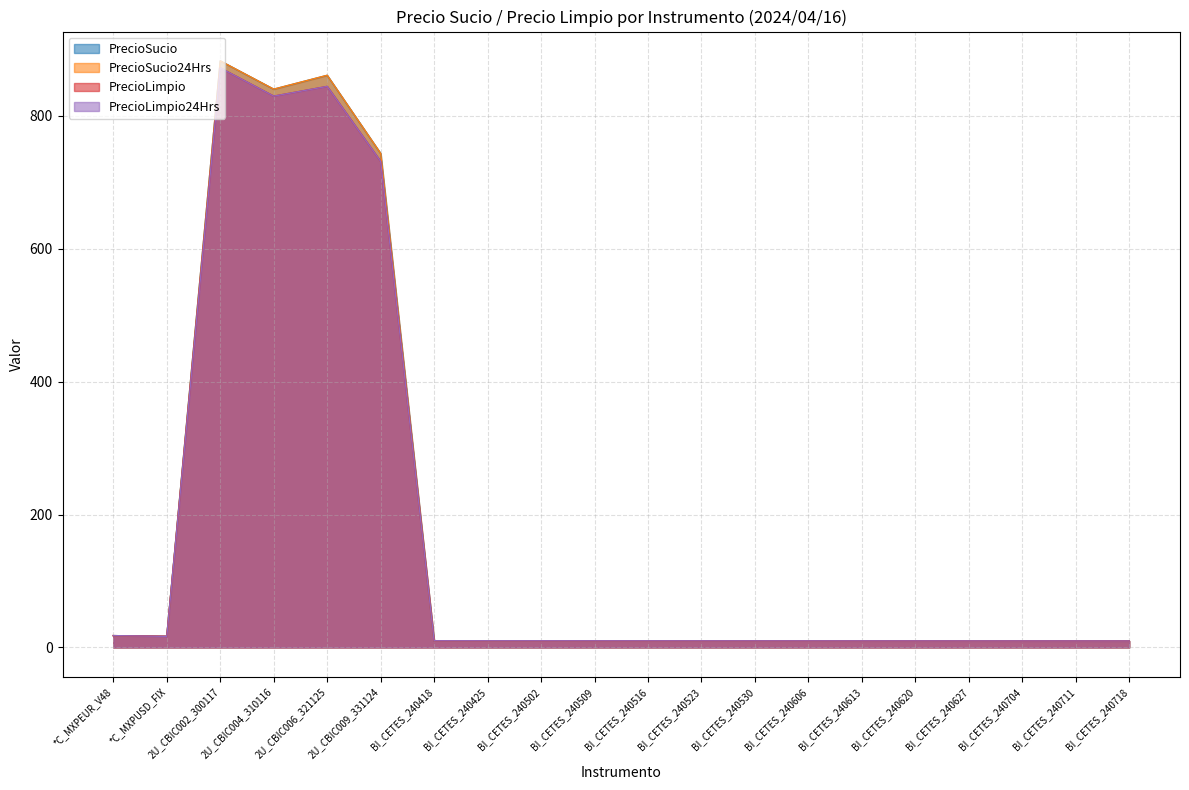

Read the PrecioSucio value at 2U_CBIC006_321125.

861.0